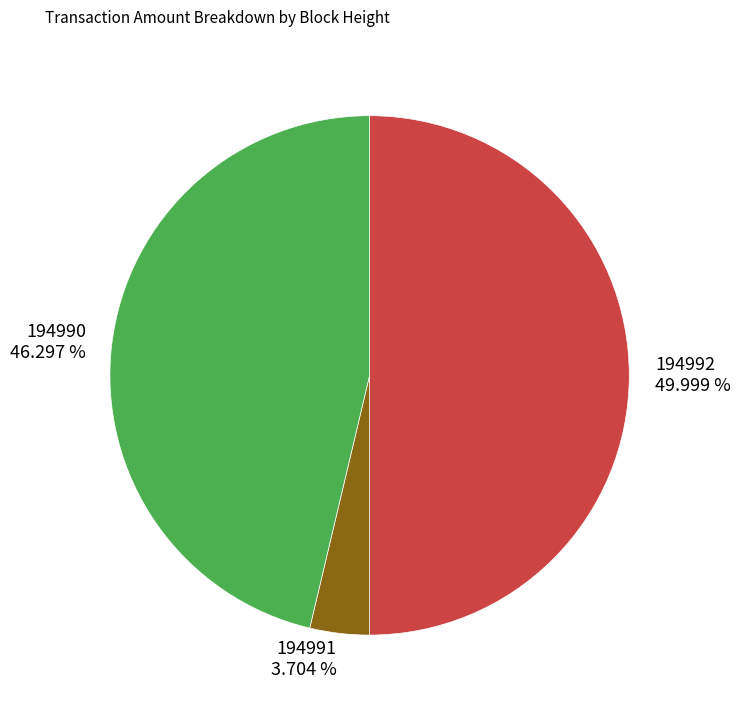

Do 194992 and 194991 together represent more than half of the pie?

Yes